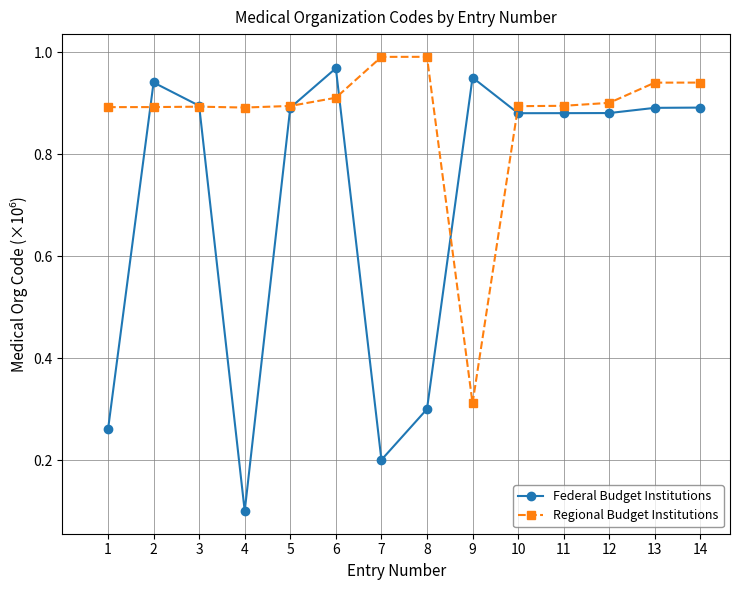

How many times do Regional Budget Institutions and Federal Budget Institutions cross each other?

6